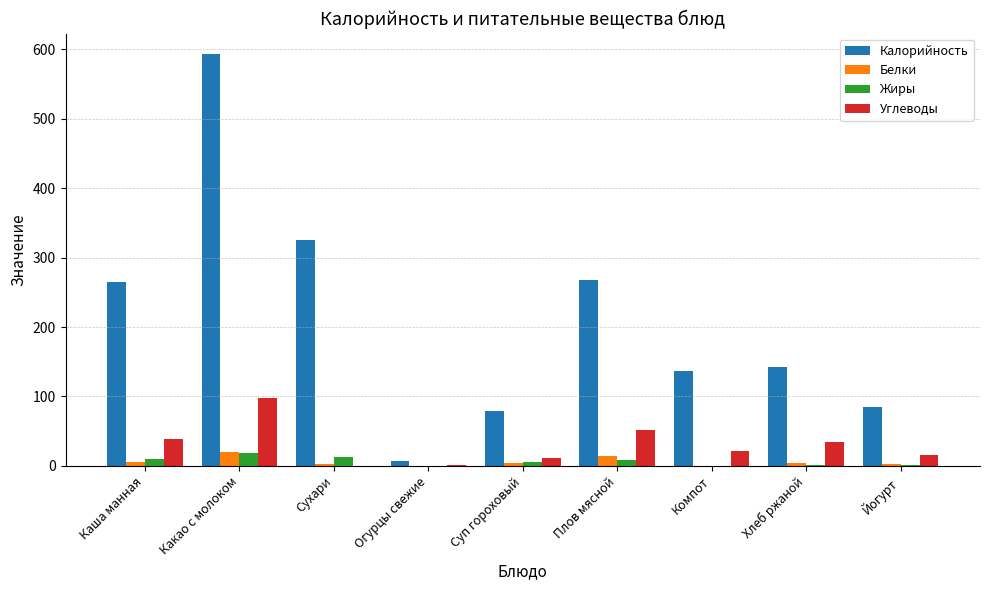

What is the sum of the Белки values at Йогурт and Каша манная?

8.5